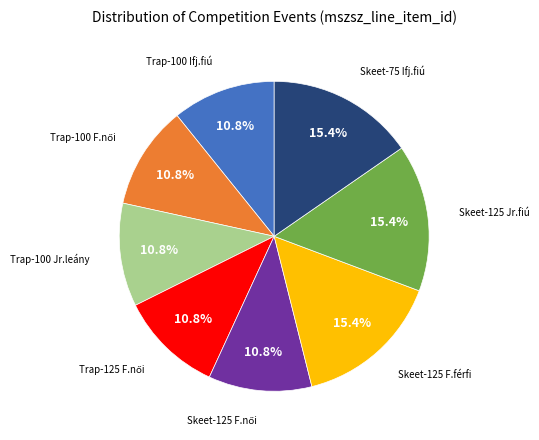

Is there a majority slice in this chart?

No